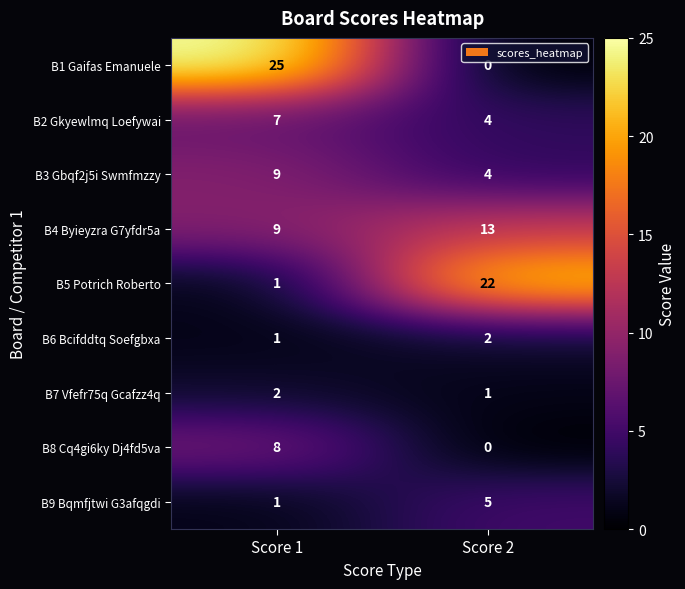

Which series has the largest total across all categories?

B1 Gaifas Emanuele